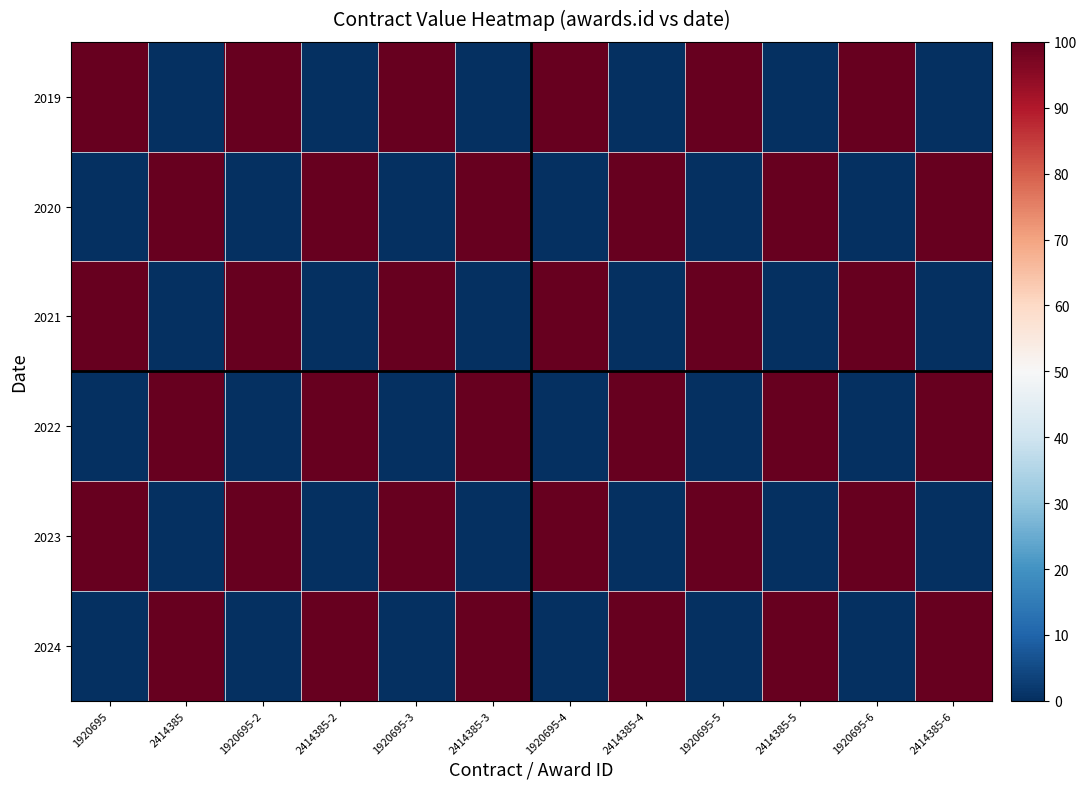

Which label corresponds to the smallest value in the chart?

2414385